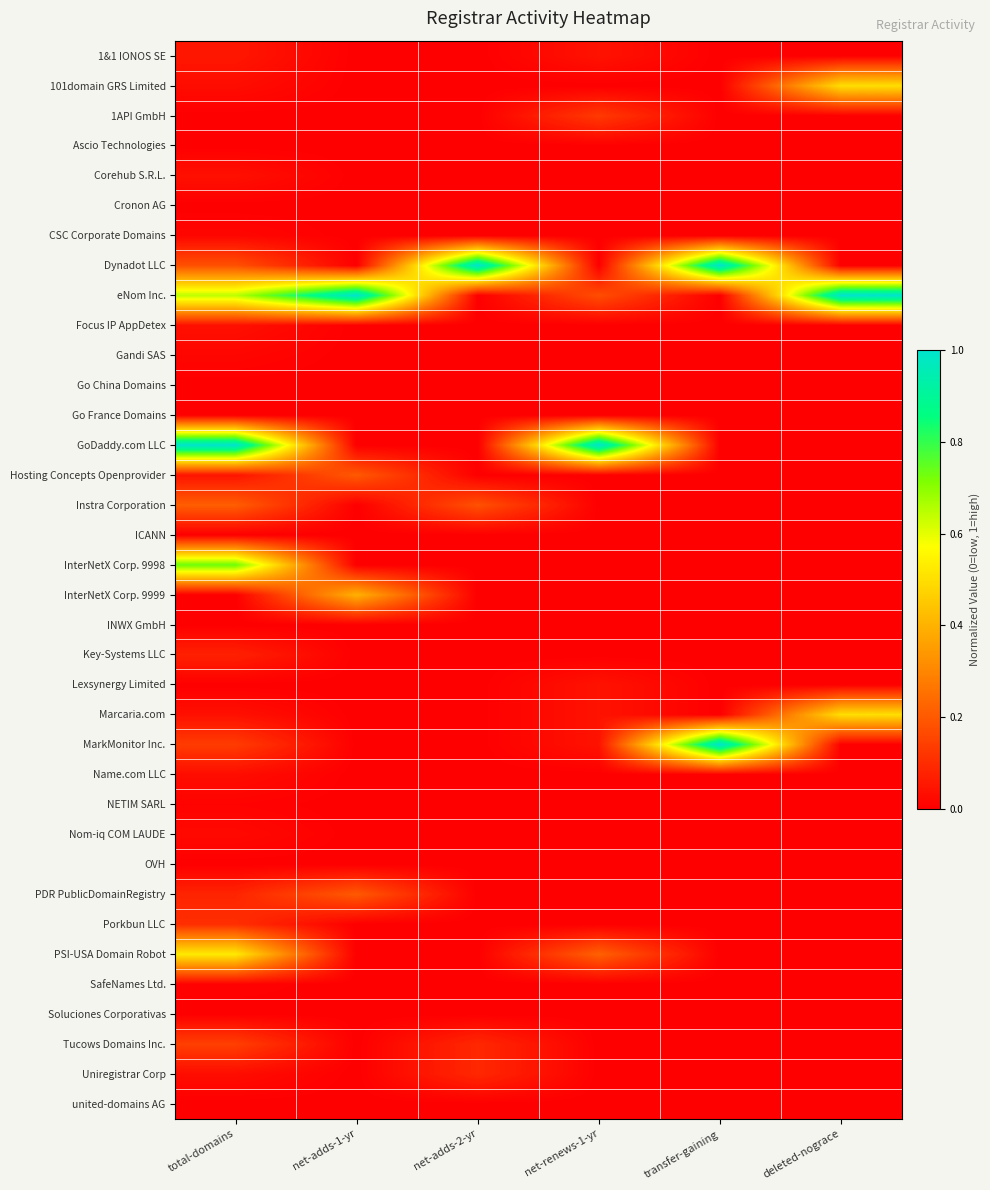

What is the total value across all series at deleted-nograce?

2.0